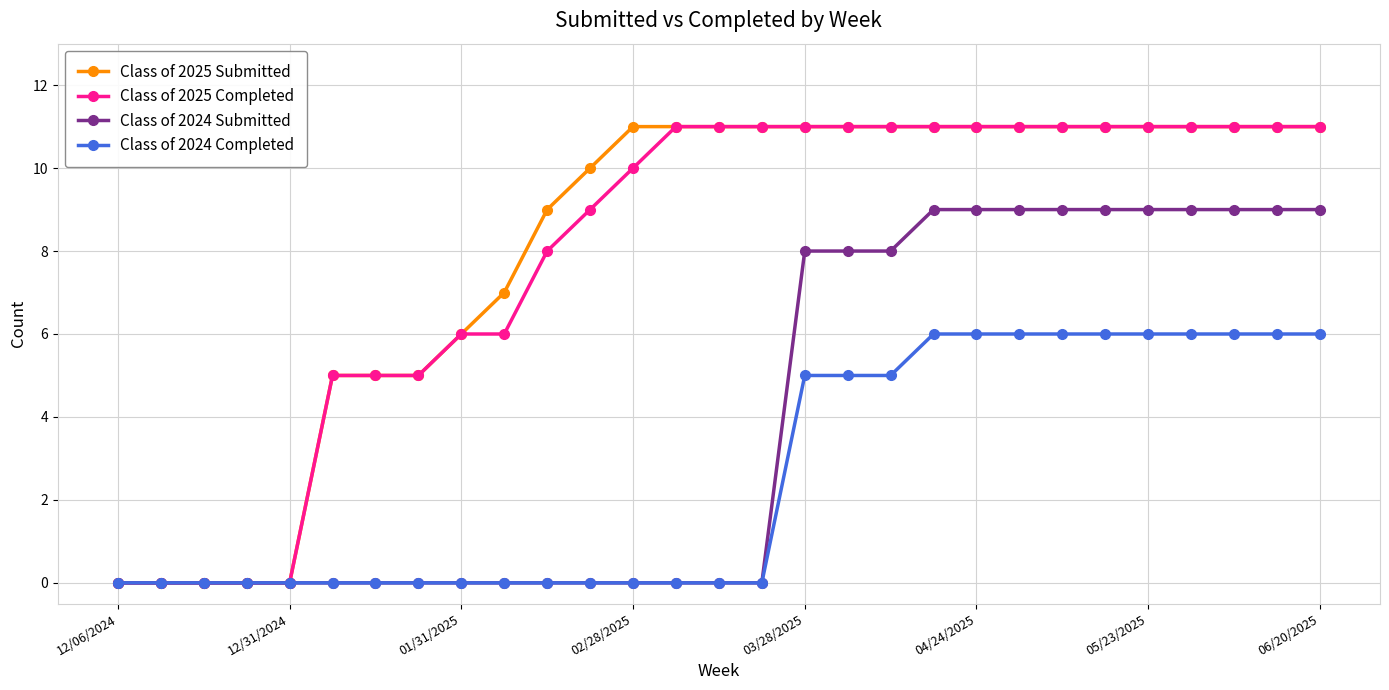

What is the greatest value displayed?

11